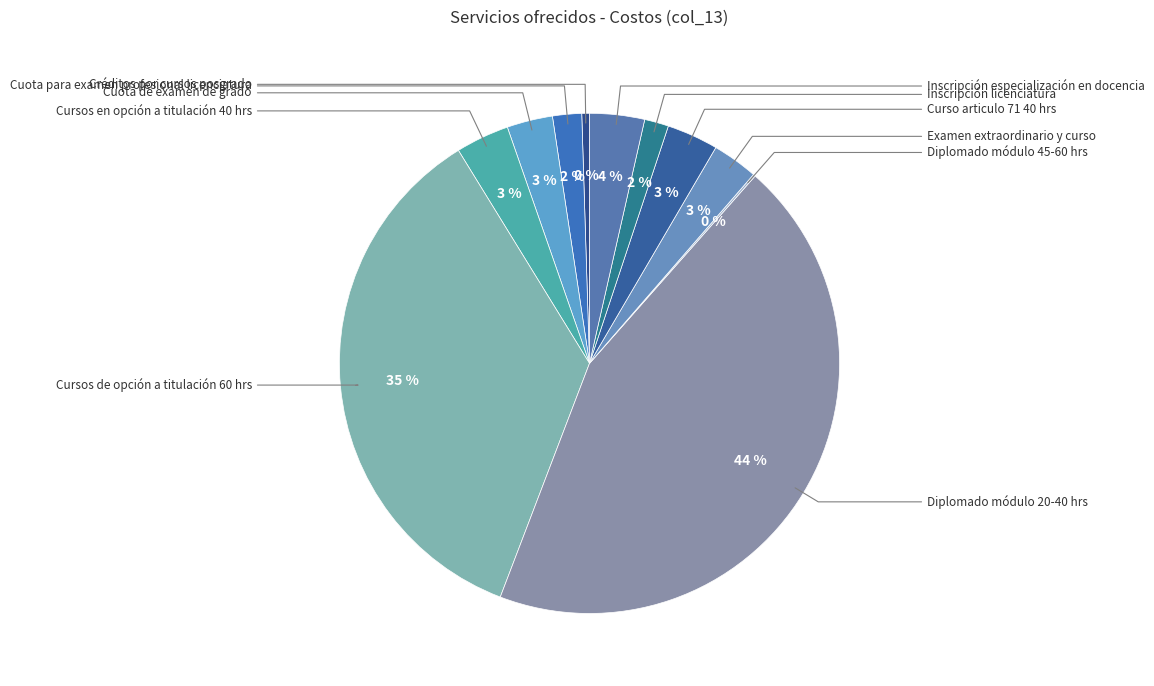

To the nearest percent, what is the difference between the largest and smallest slice percentages?

44%